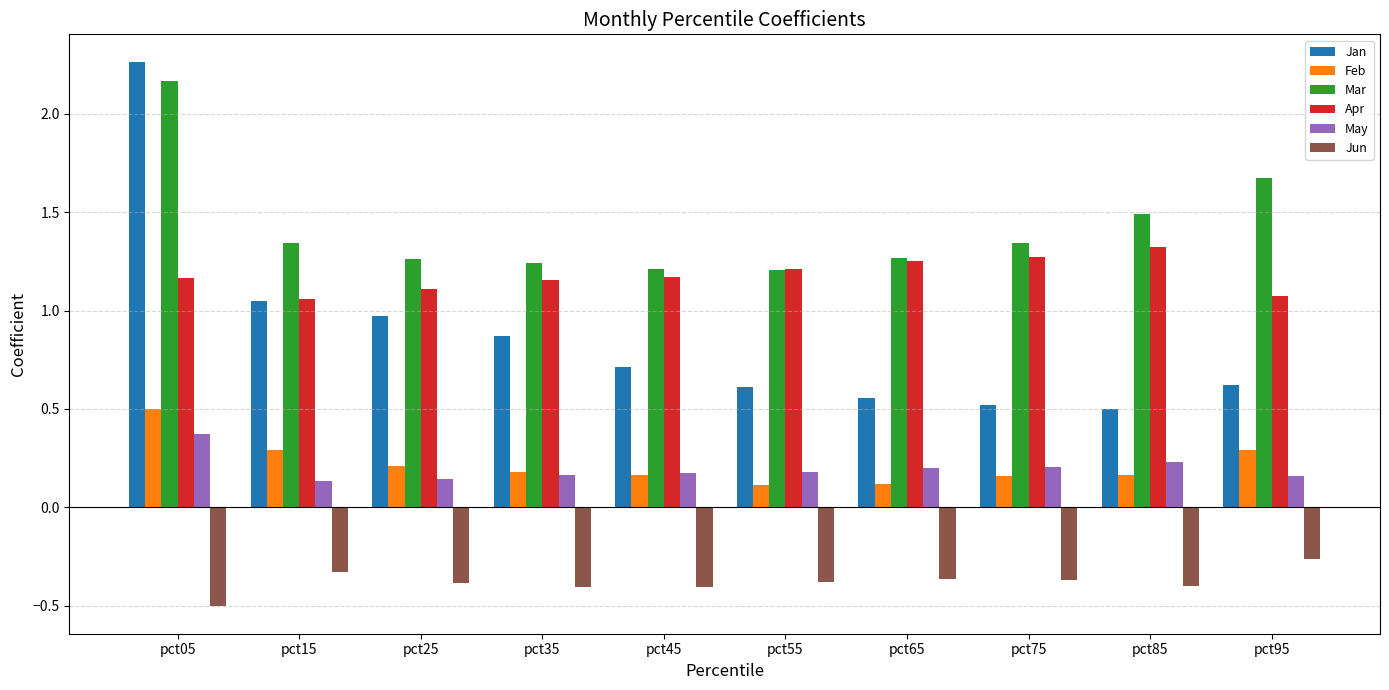

Does the chart contain stacked bars?

No